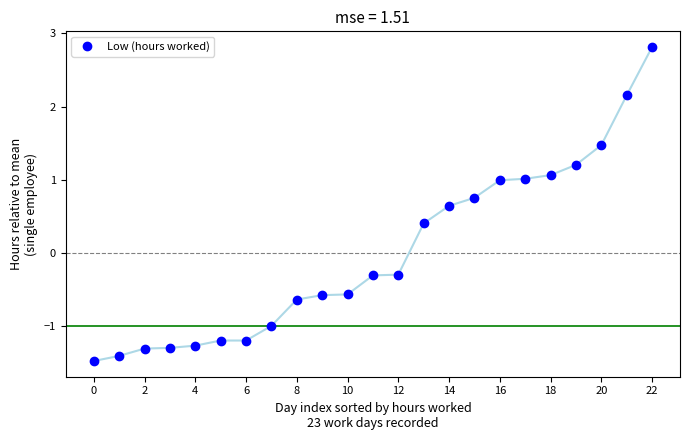

How many values are below zero?

13